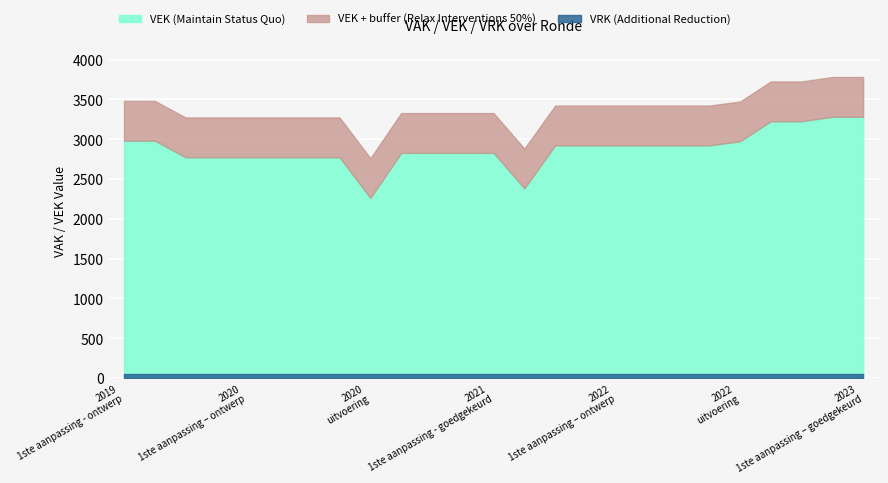

The value of VEK at 2021 uitvoering is 3778. True or false?

False